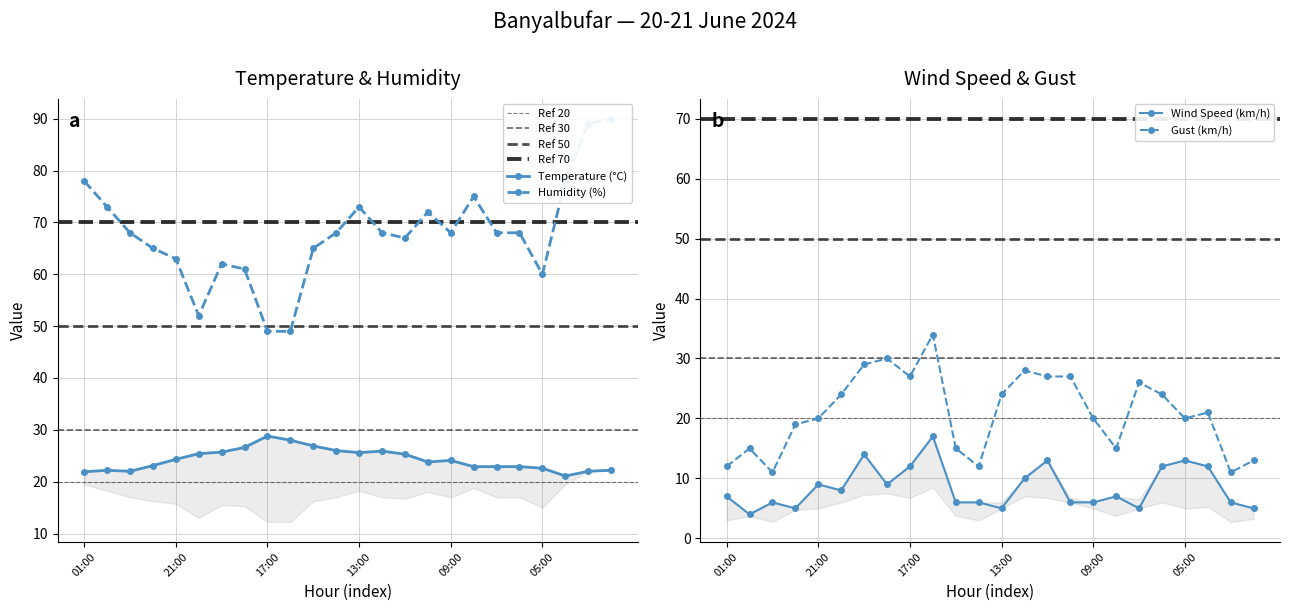

Does the chart display data point markers on the line(s)?

Yes